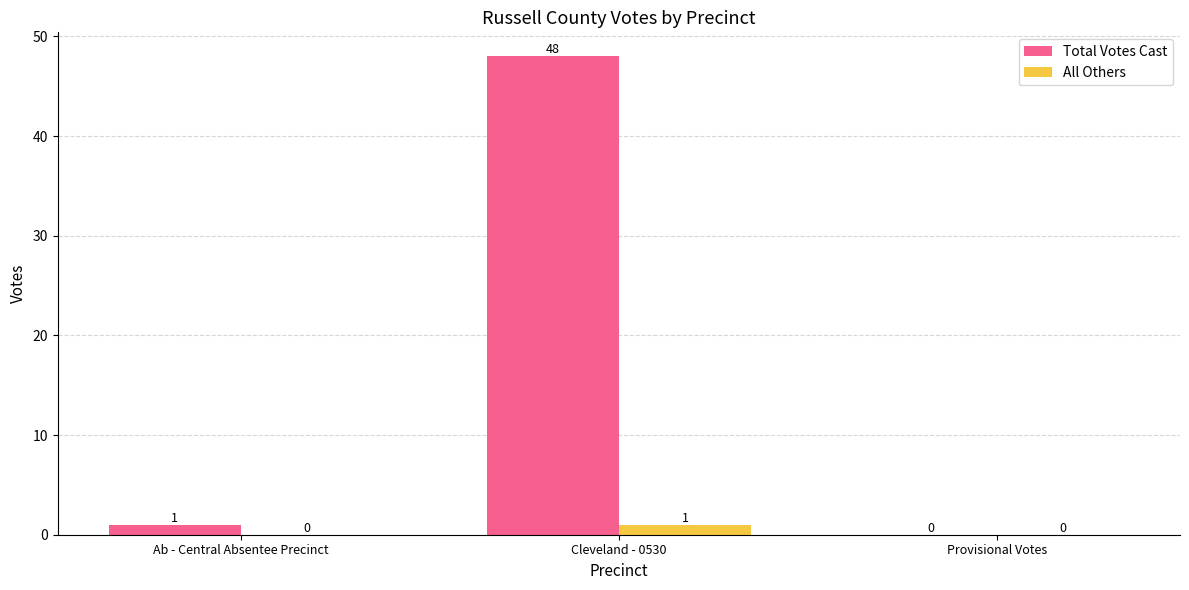

The Total Votes Cast series shows 48 at Cleveland - 0530. True or false?

True